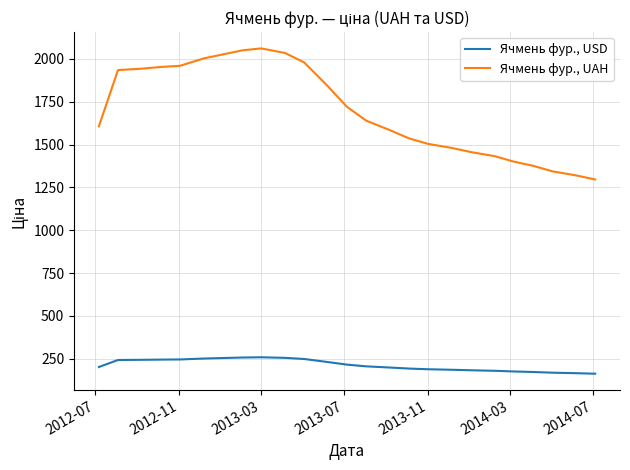

Which series has the largest total across all categories?

Ячмень фур., UAH